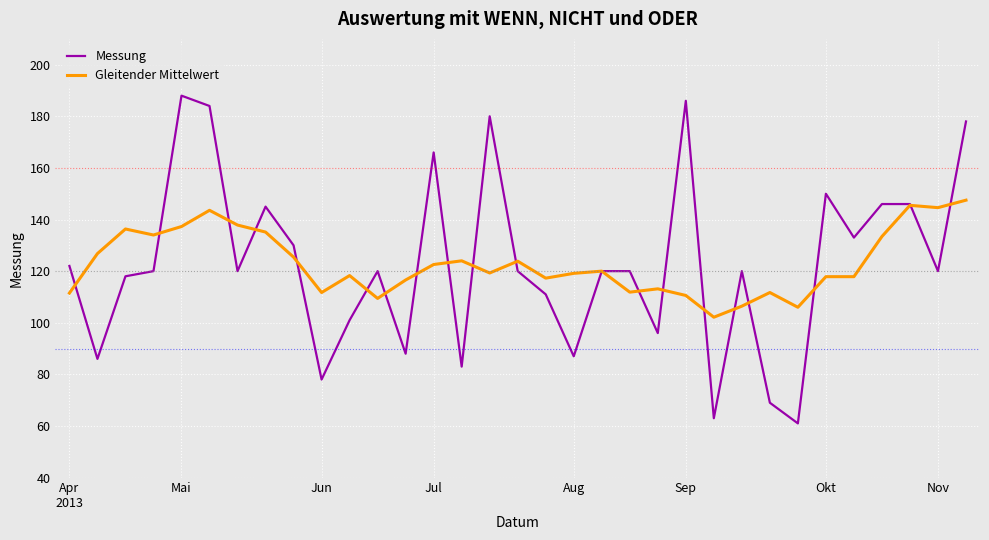

What is the smallest value displayed?

61.0